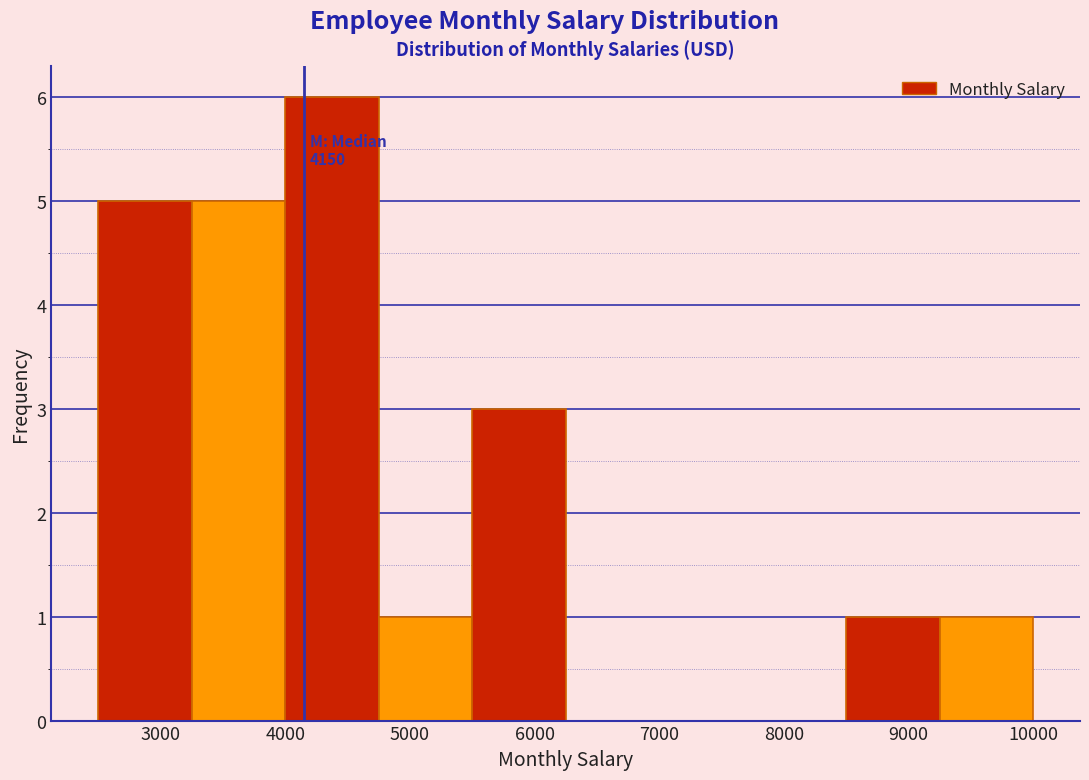

Over which range of the x-axis is the bar tallest?

4000 to 4750